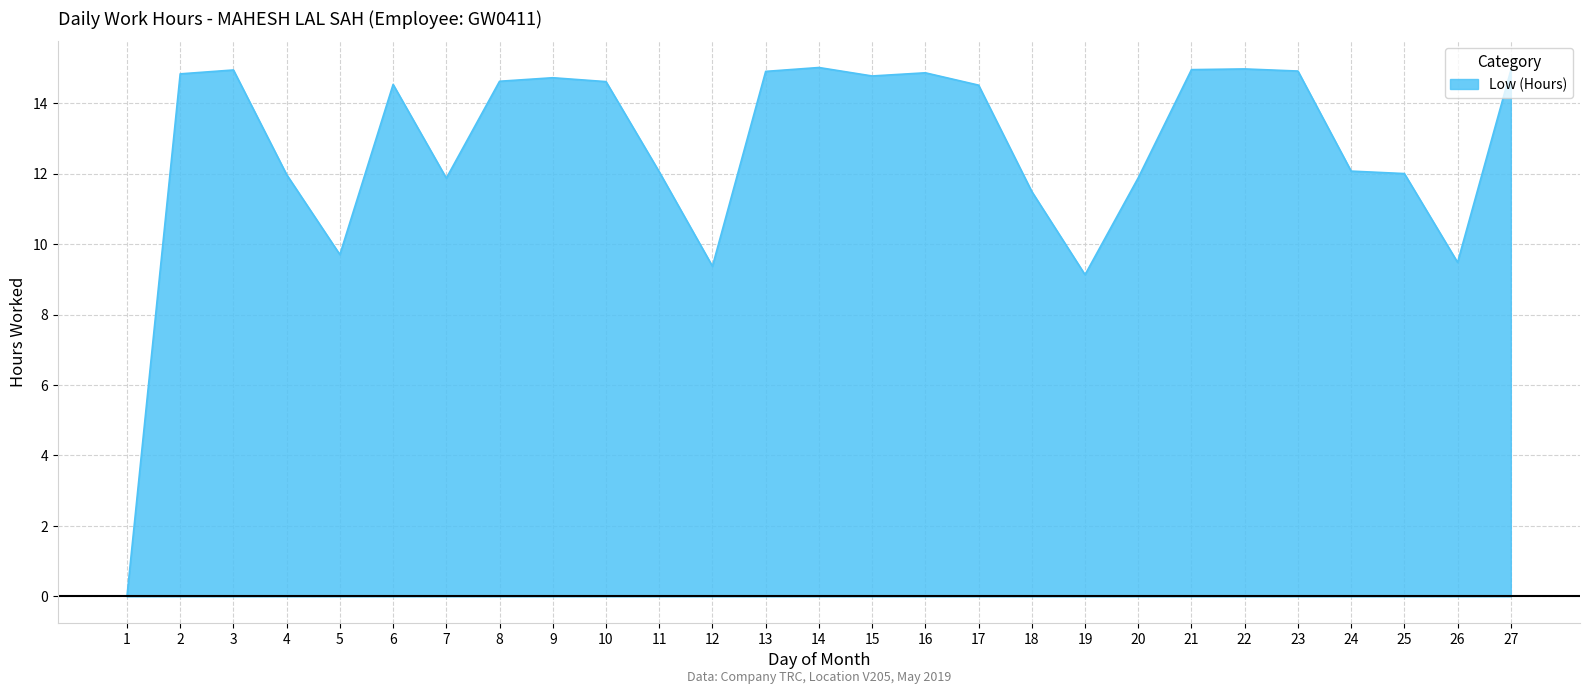

What is the greatest value displayed?

15.0